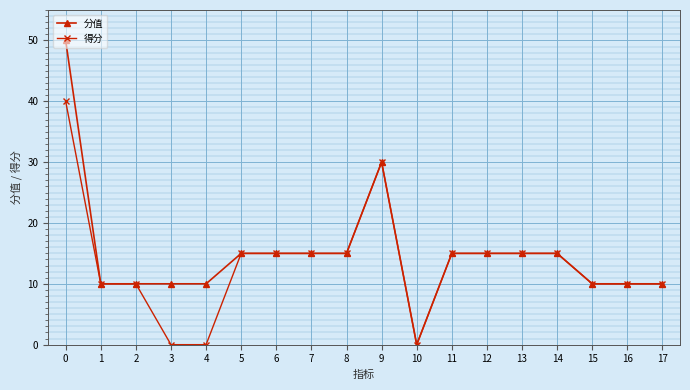

What are all the series names shown in the legend?

分值, 得分